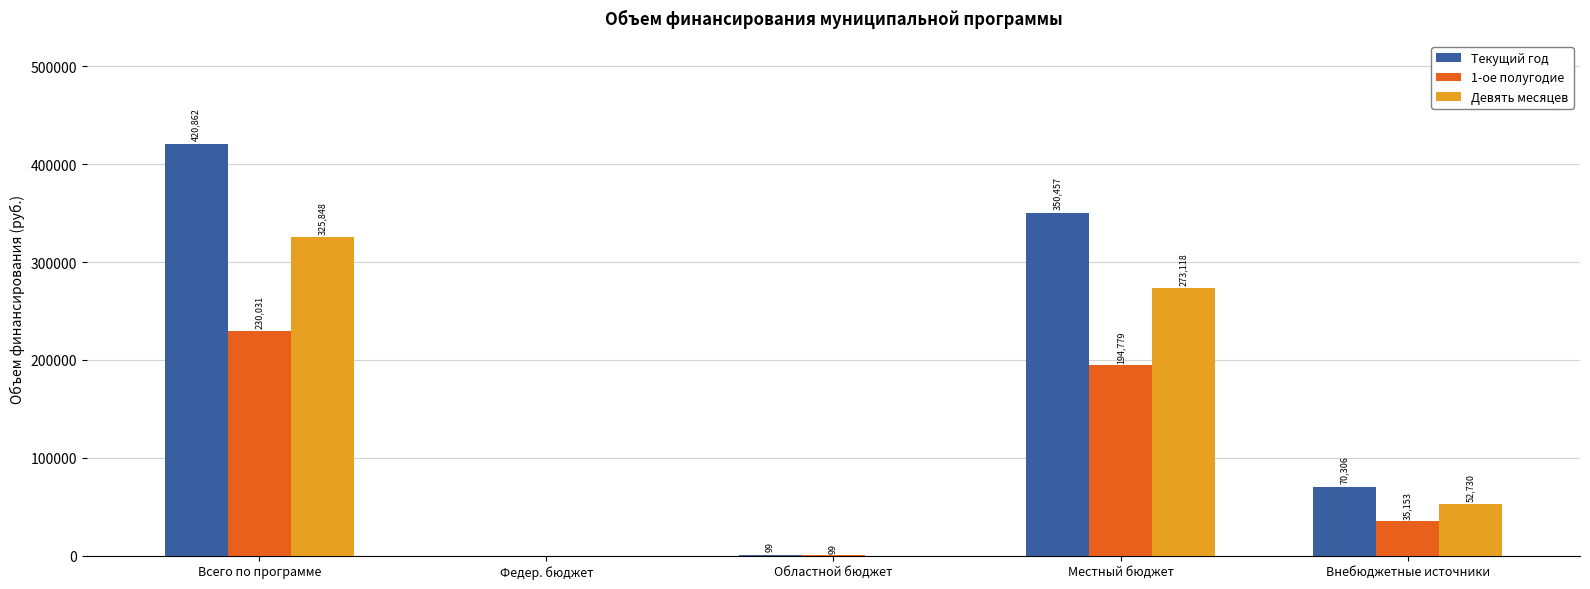

Which series changed the most between Всего по программе and Внебюджетные источники?

Текущий год